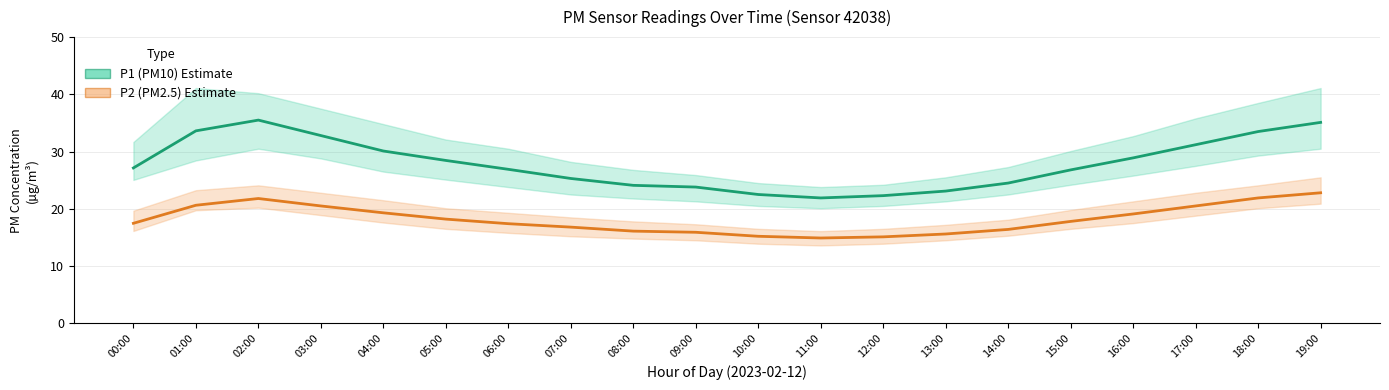

True or false: P1 (PM10) has a value of 41.0 at 14:00.

False